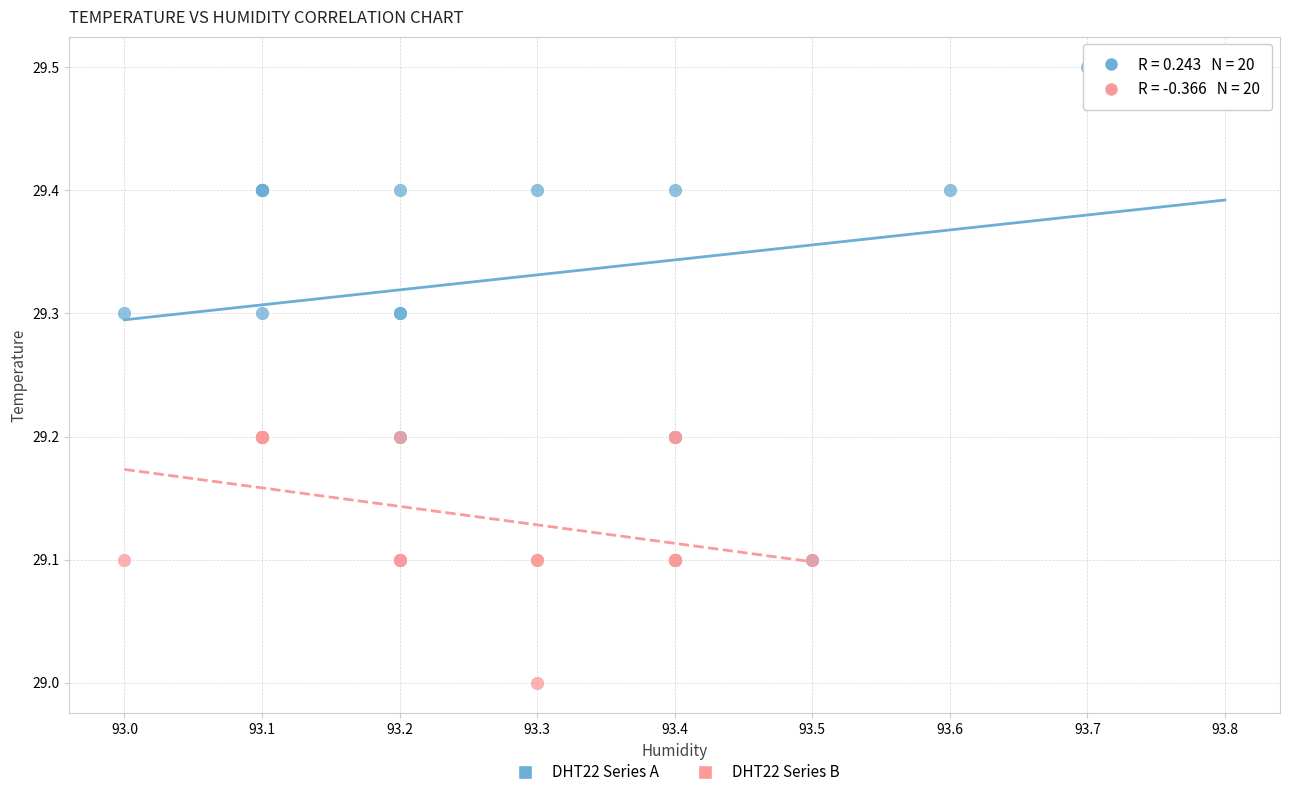

Which series contains the lowest Y value?

DHT22 Series B